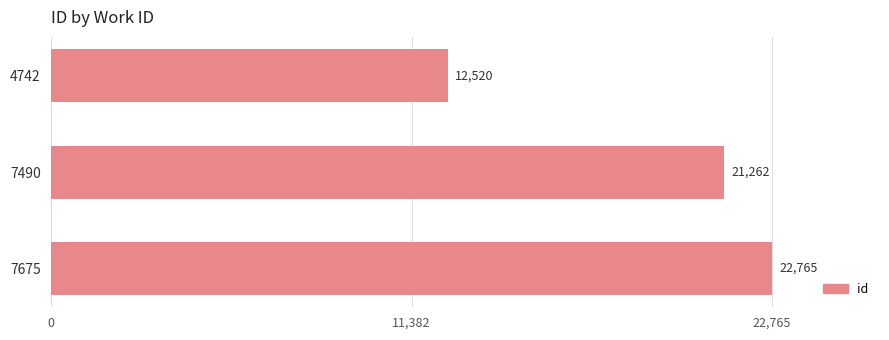

What is the average value?

18849